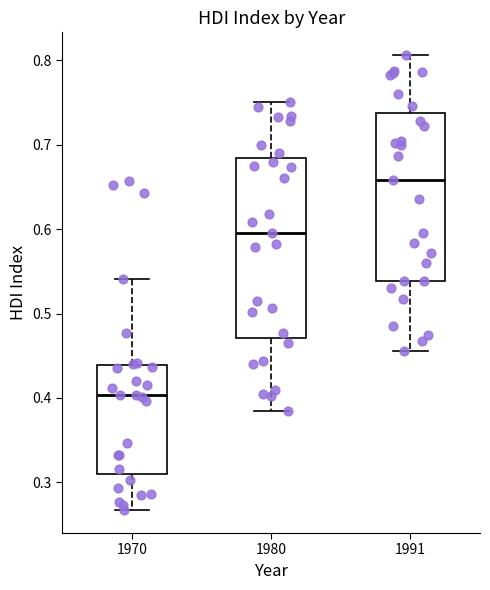

Reading left to right, read every box against the y-axis: the position of its median line, the range the box covers, and the ends of its whiskers. The values are not printed on the chart, so give them approximately, as read against the axis.

1970: median 0.40, box 0.31 to 0.44, whiskers 0.27 to 0.54
1980: median 0.60, box 0.47 to 0.68, whiskers 0.39 to 0.75
1991: median 0.66, box 0.54 to 0.74, whiskers 0.46 to 0.81